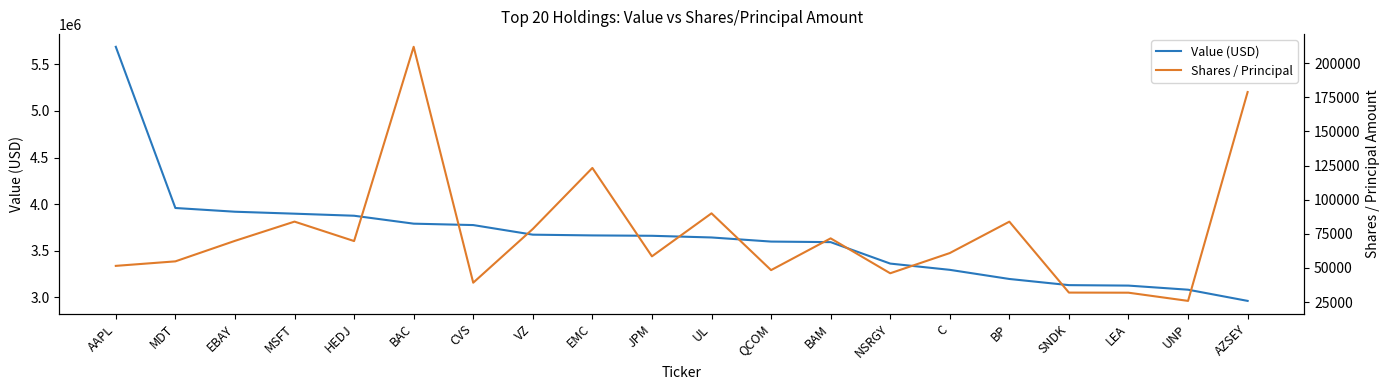

List the series in order of their overall mean, highest first.

Value (USD), Shares / Principal